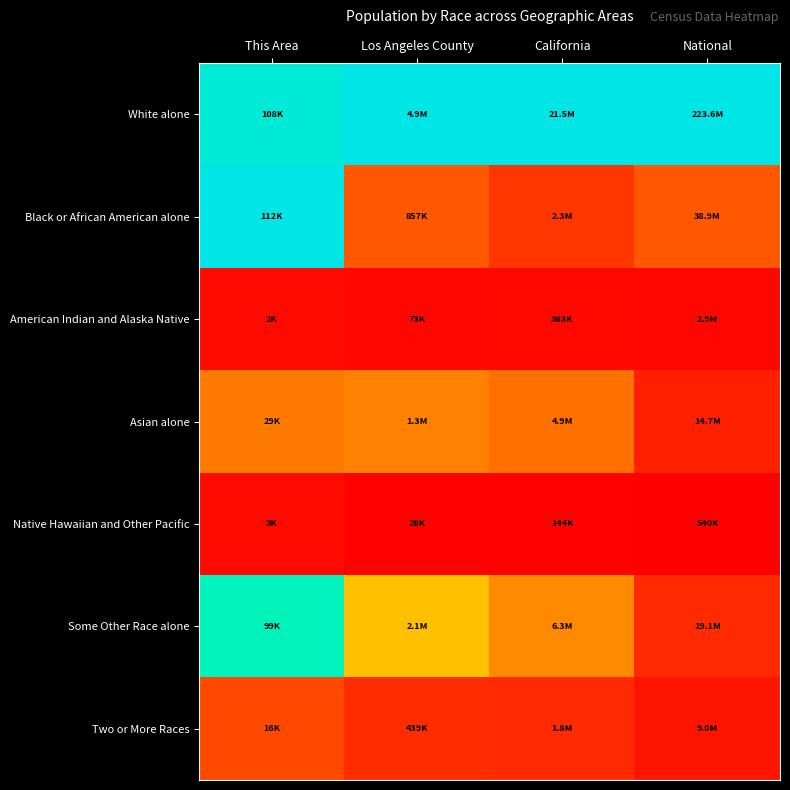

Reading left to right, list all the values displayed in this chart.

White alone: This Area=1.0	Los Angeles County=1.0	California=1.0	National=1.0
Black or African American alone: This Area=1.0	Los Angeles County=0.2	California=0.1	National=0.2
American Indian and Alaska Native: This Area=0.0	Los Angeles County=0.0	California=0.0	National=0.0
Asian alone: This Area=0.3	Los Angeles County=0.3	California=0.2	National=0.1
Native Hawaiian and Other Pacific: This Area=0.0	Los Angeles County=0.0	California=0.0	National=0.0
Some Other Race alone: This Area=0.9	Los Angeles County=0.4	California=0.3	National=0.1
Two or More Races: This Area=0.1	Los Angeles County=0.1	California=0.1	National=0.0